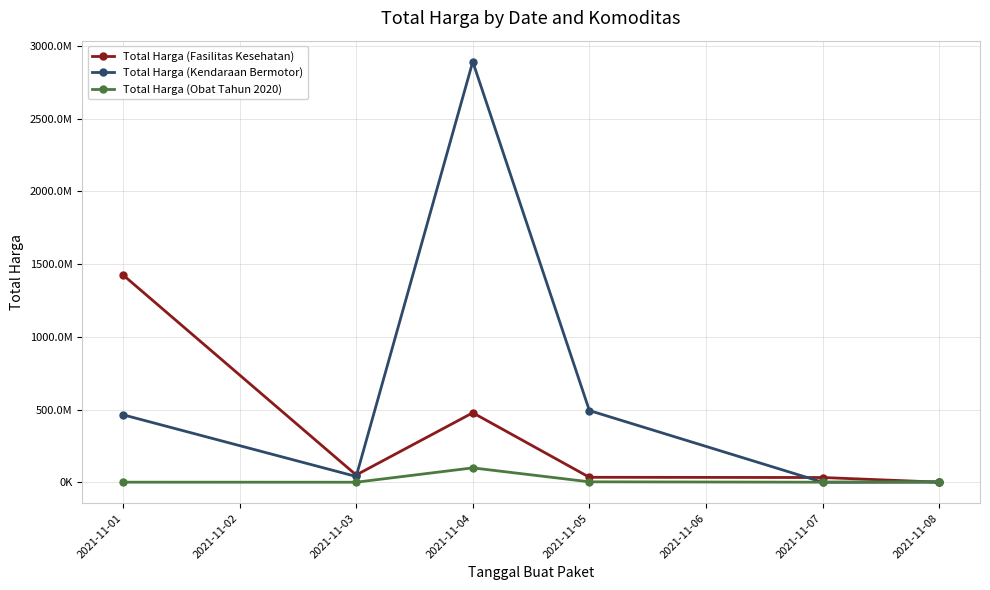

How many times do Total Harga (Kendaraan Bermotor) and Total Harga (Fasilitas Kesehatan) cross each other?

2